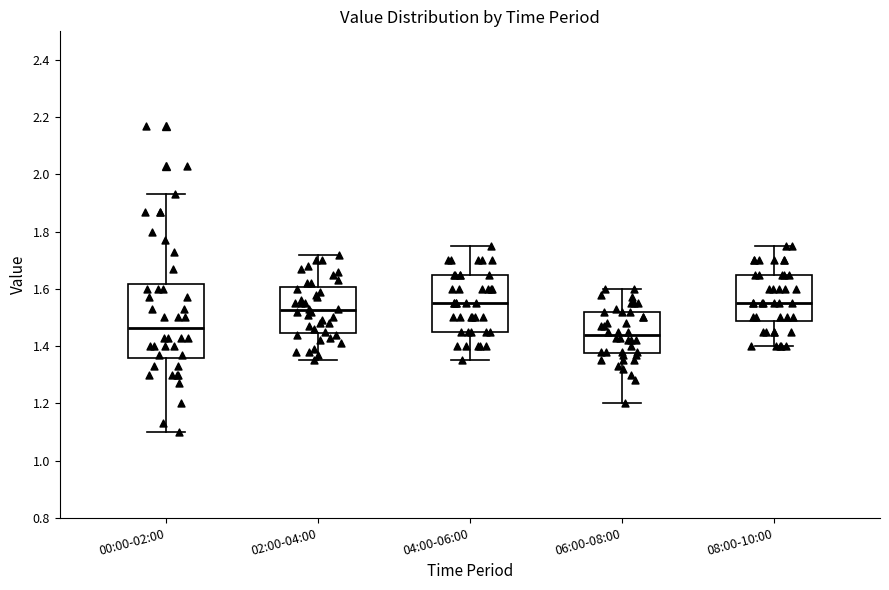

Reading left to right, transcribe this box plot: for each box, give where its median line is, the range the box spans, and where its two whiskers end, as read against the y-axis. The values are not printed on the chart, so give them approximately, as read against the axis.

00:00-02:00: median 1.46, box 1.36 to 1.62, whiskers 1.10 to 1.94
02:00-04:00: median 1.52, box 1.44 to 1.60, whiskers 1.36 to 1.72
04:00-06:00: median 1.56, box 1.46 to 1.66, whiskers 1.36 to 1.76
06:00-08:00: median 1.44, box 1.38 to 1.52, whiskers 1.20 to 1.60
08:00-10:00: median 1.56, box 1.48 to 1.66, whiskers 1.40 to 1.76